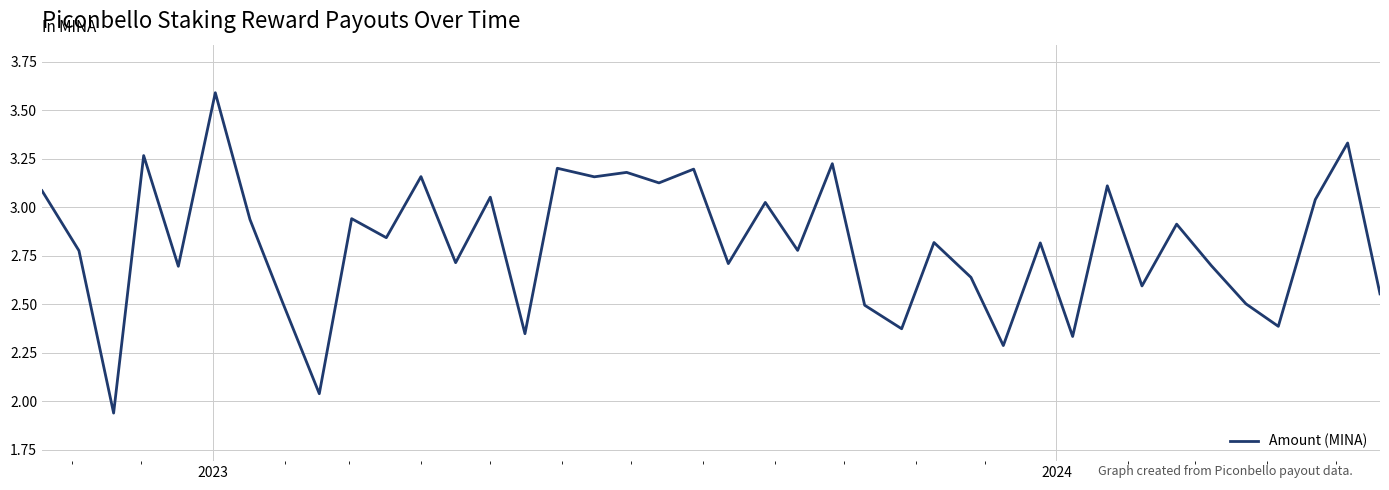

How many values are below 2?

1